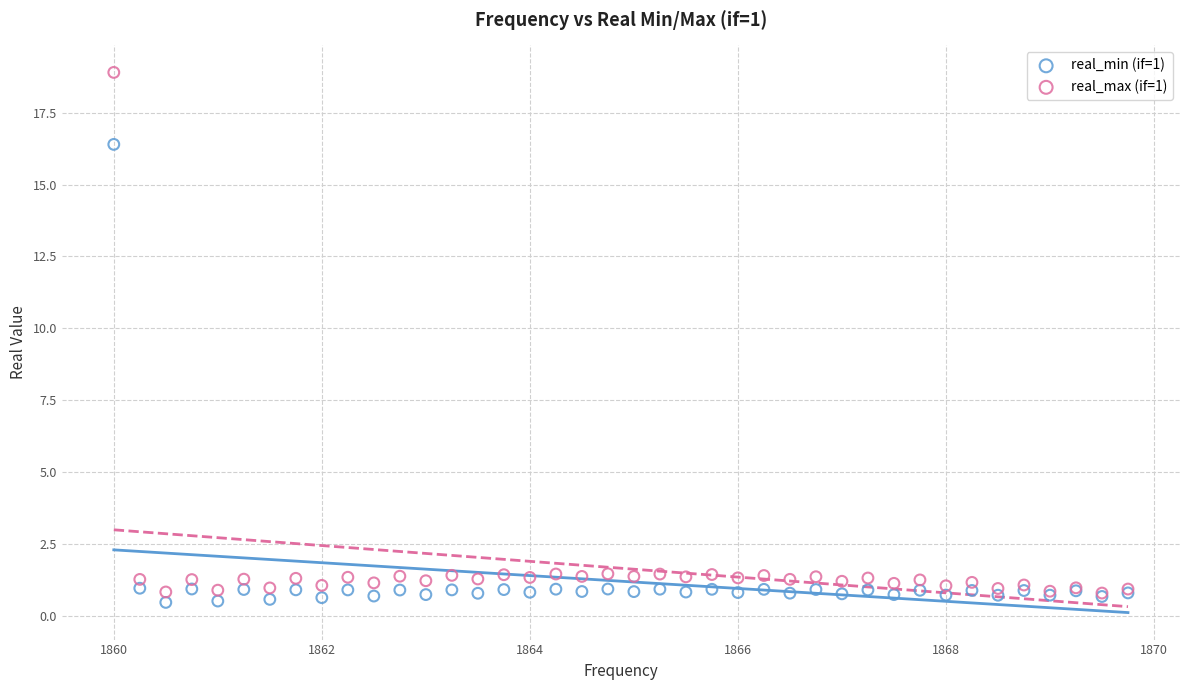

Which series has the widest spread of Y values?

real_max (if=1)